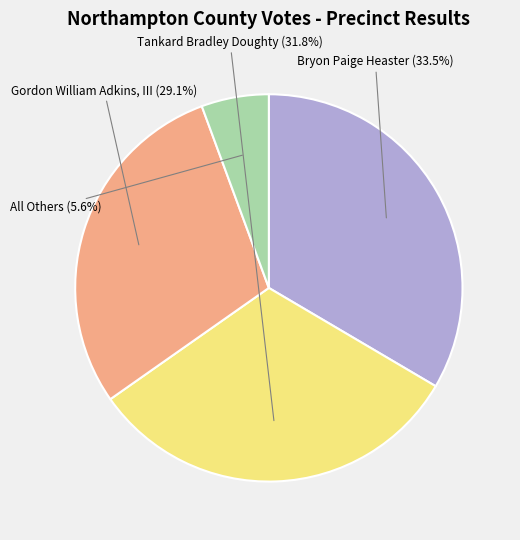

Is there a majority slice in this chart?

No